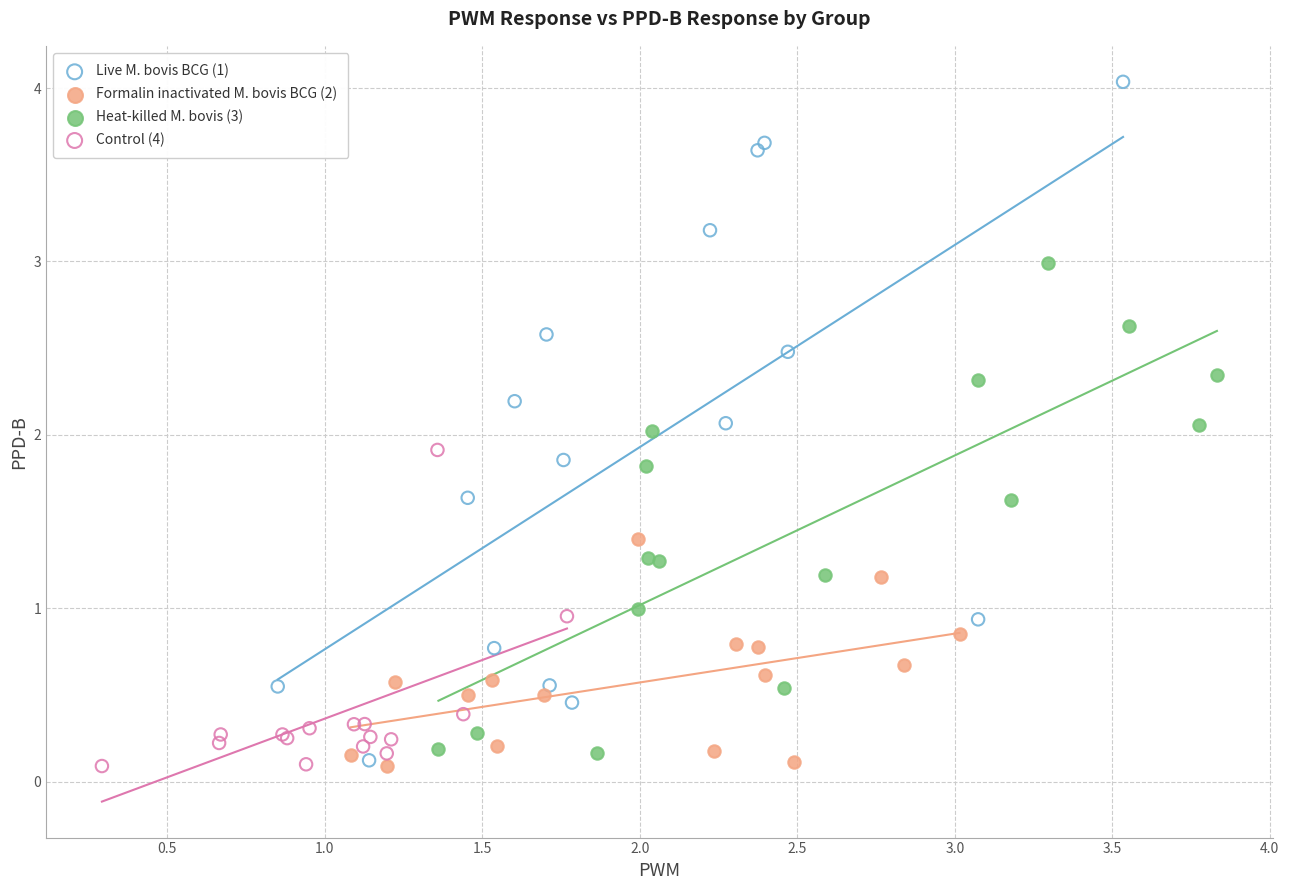

Which series has the largest Y range (max minus min)?

Live M. bovis BCG (1)